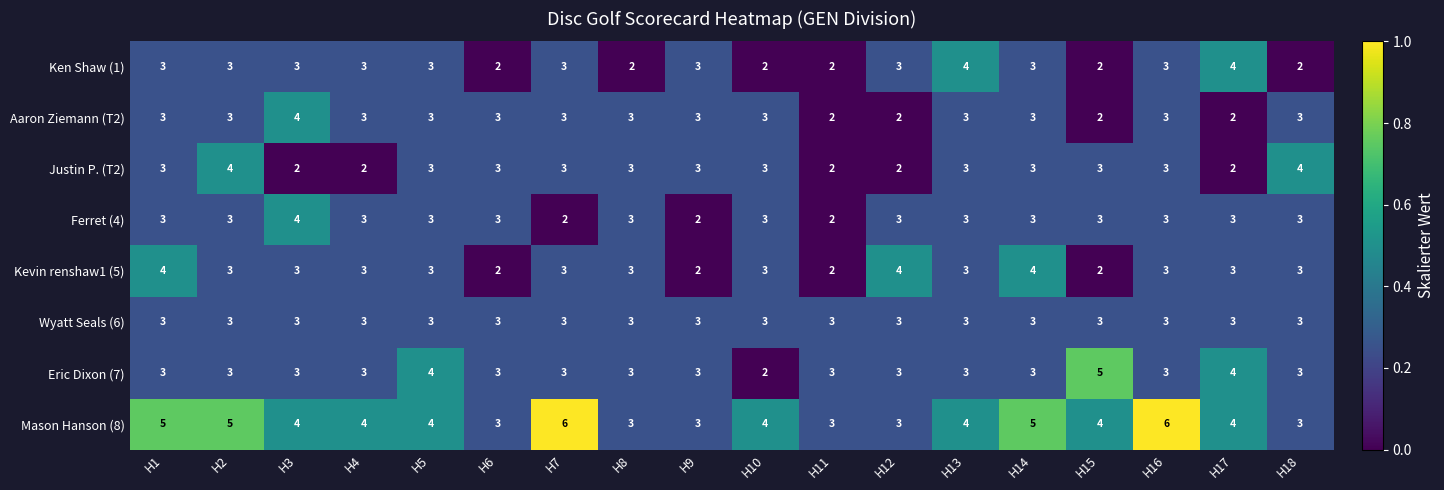

The Ken Shaw (1) series shows 3 at H12. True or false?

True